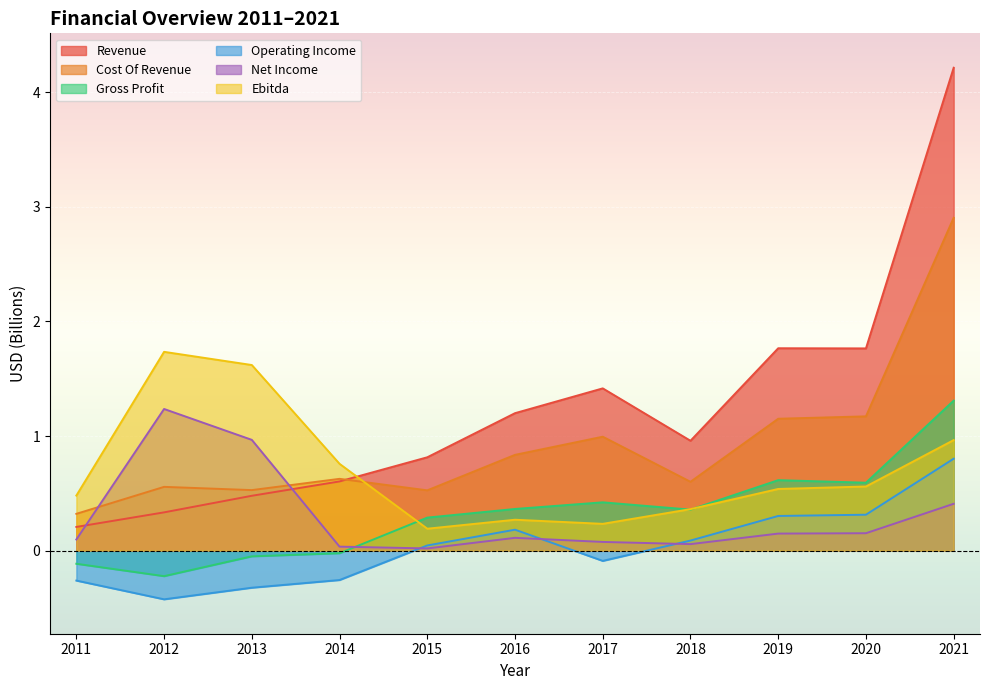

True or false: Operating Income and Revenue cross at least once.

False